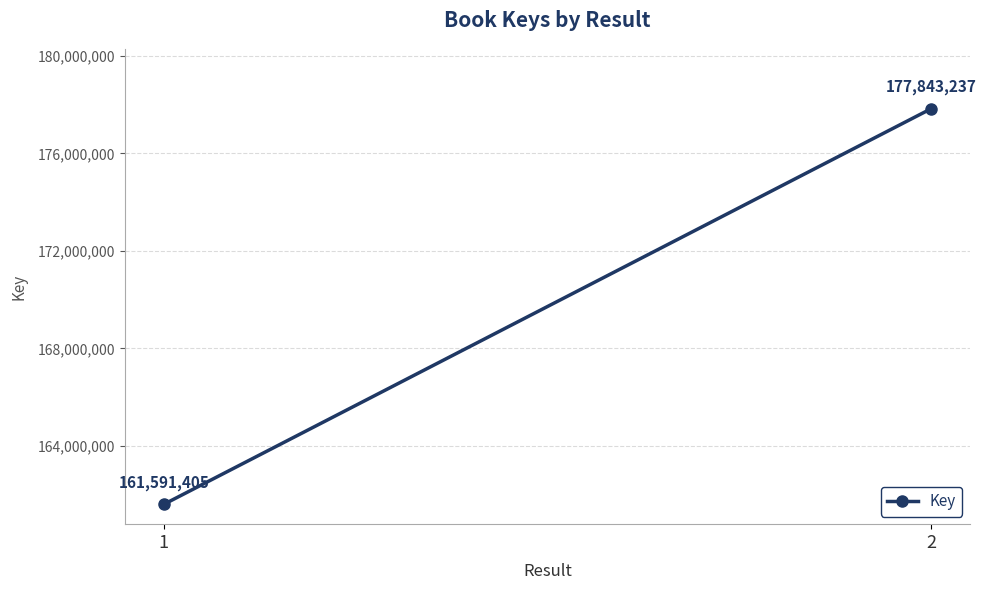

The value at 2 is 177843237. True or false?

True